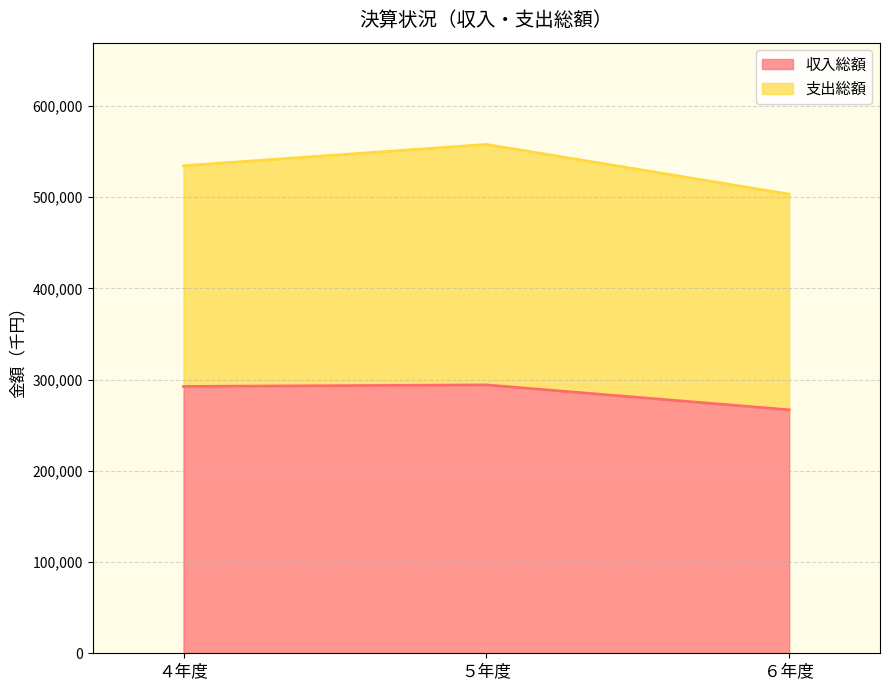

Does the chart display data point markers on the line(s)?

No